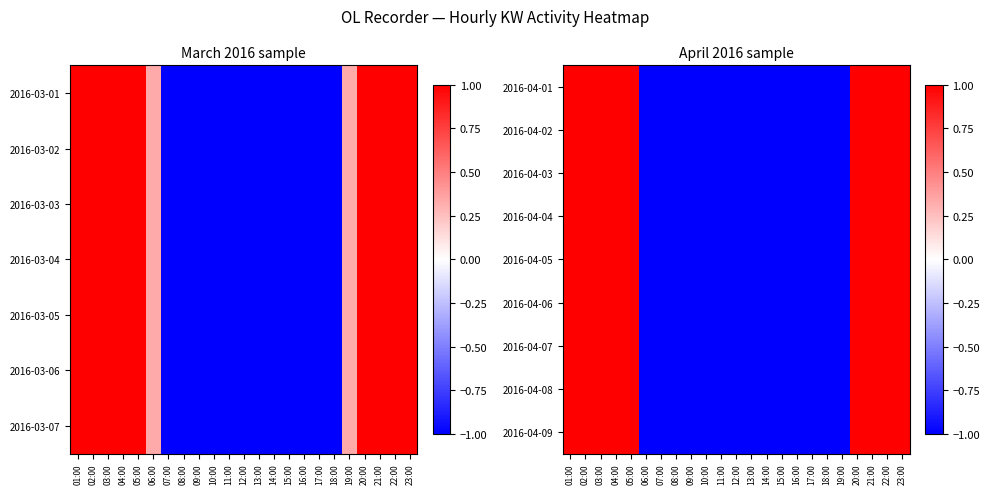

True or false: 2016-04-07 has a value of 1 at 21:00.

True